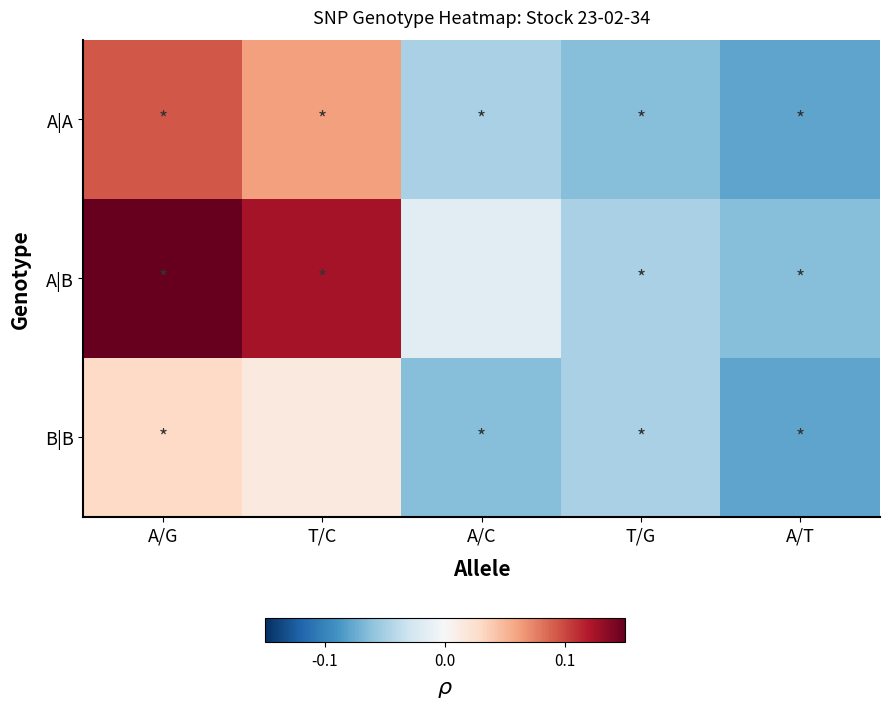

At which category does the chart reach its peak across all series?

A/G